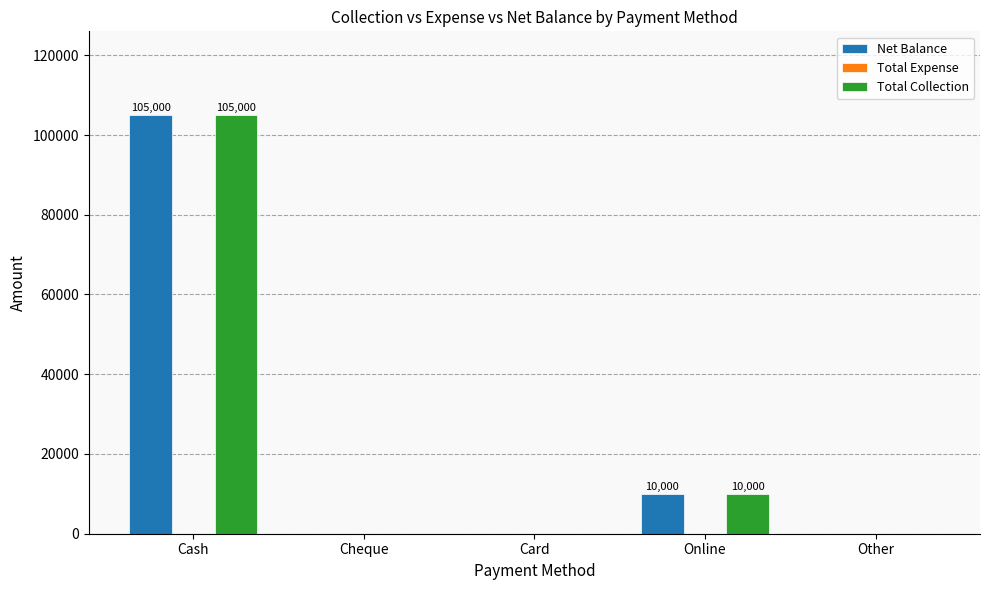

True or false: Net Balance has a value of -54458 at Other.

False